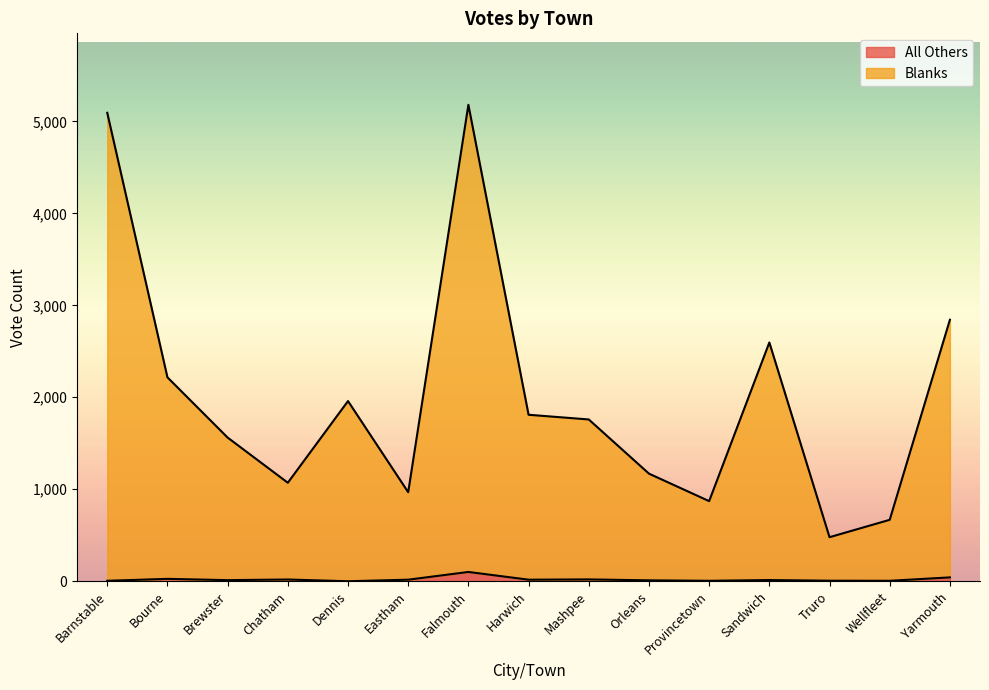

True or false: All Others and Blanks cross at least once.

False